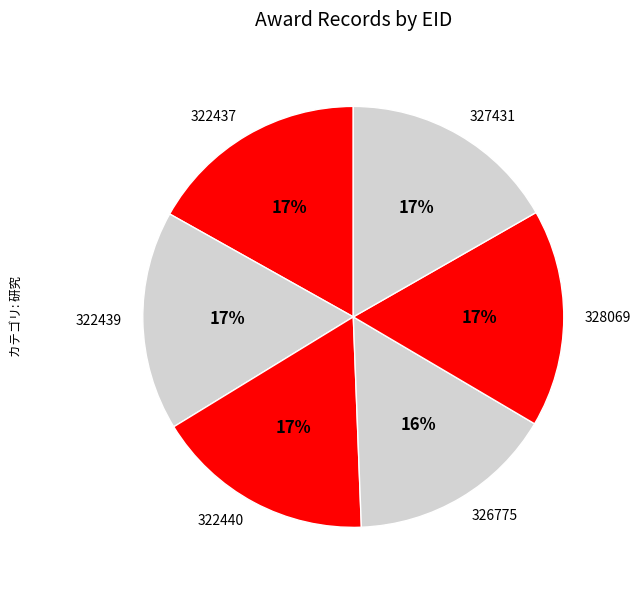

Is the sum of 327431 and 328069 greater than half?

No